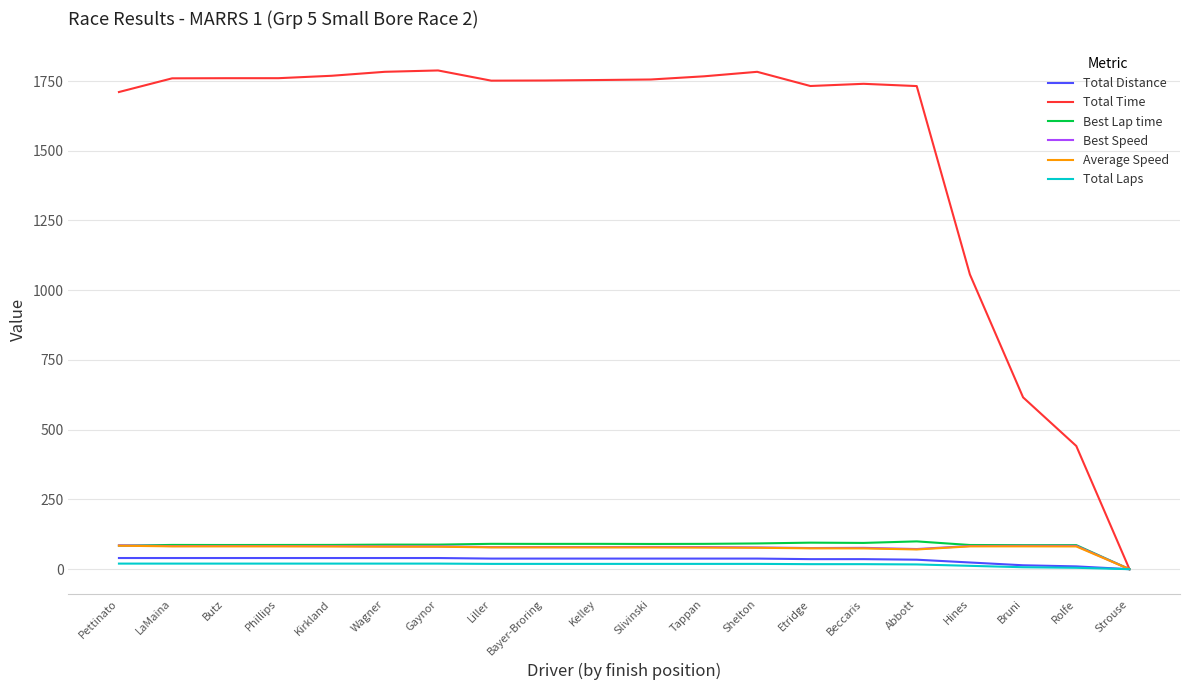

What is the average value of the Best Speed series?

76.5